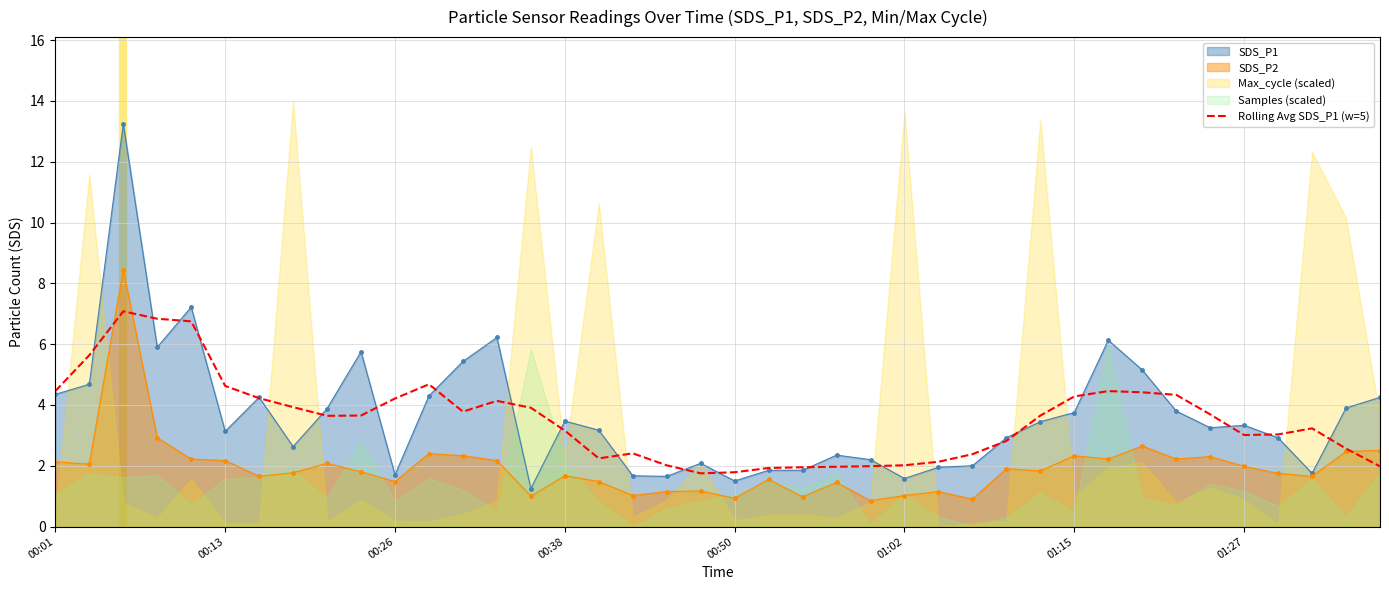

The Rolling Avg SDS_P1 (w=5) series shows 5.7 at 00:26. True or false?

False